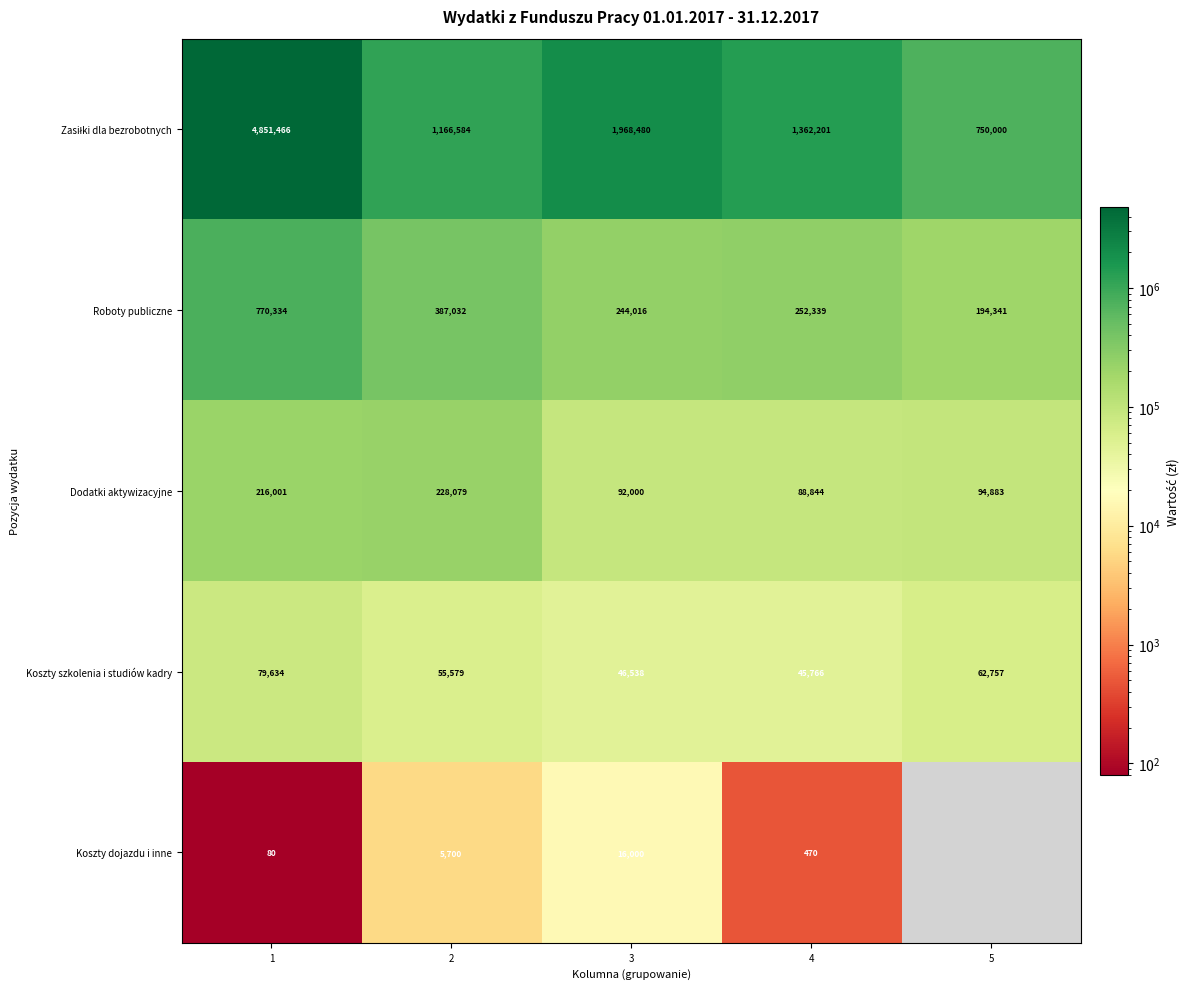

What is the total value across all series at 4?

1749620